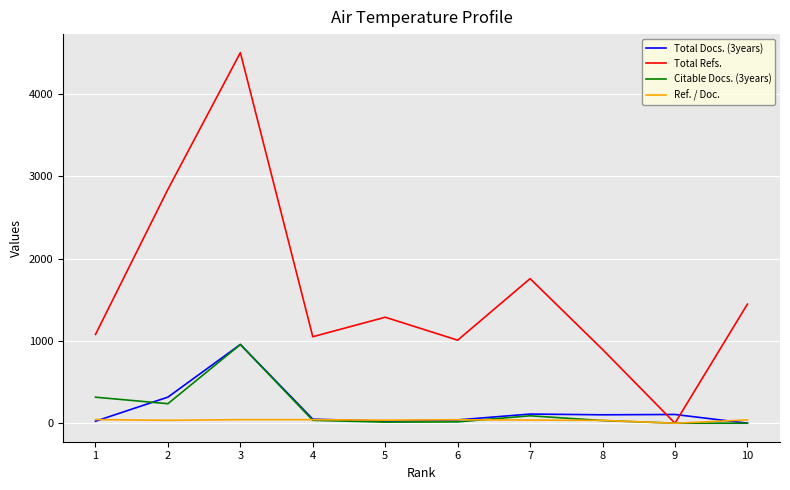

What is the difference between the second highest and second lowest values in the Total Refs. series?

1947